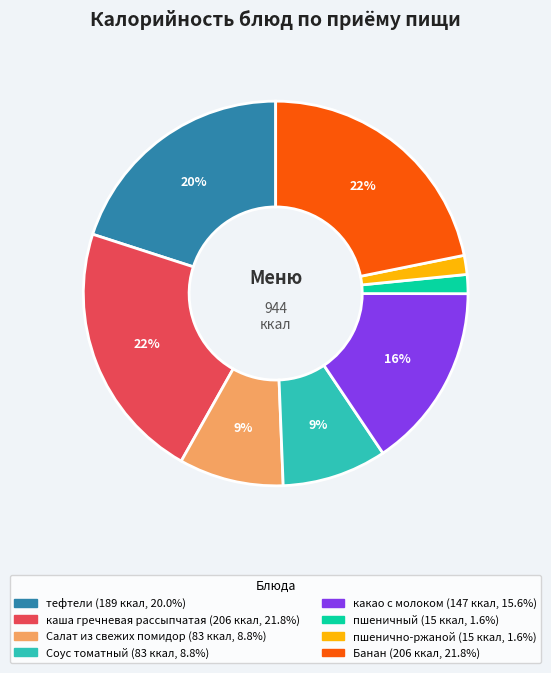

How many segments does this pie chart have?

8